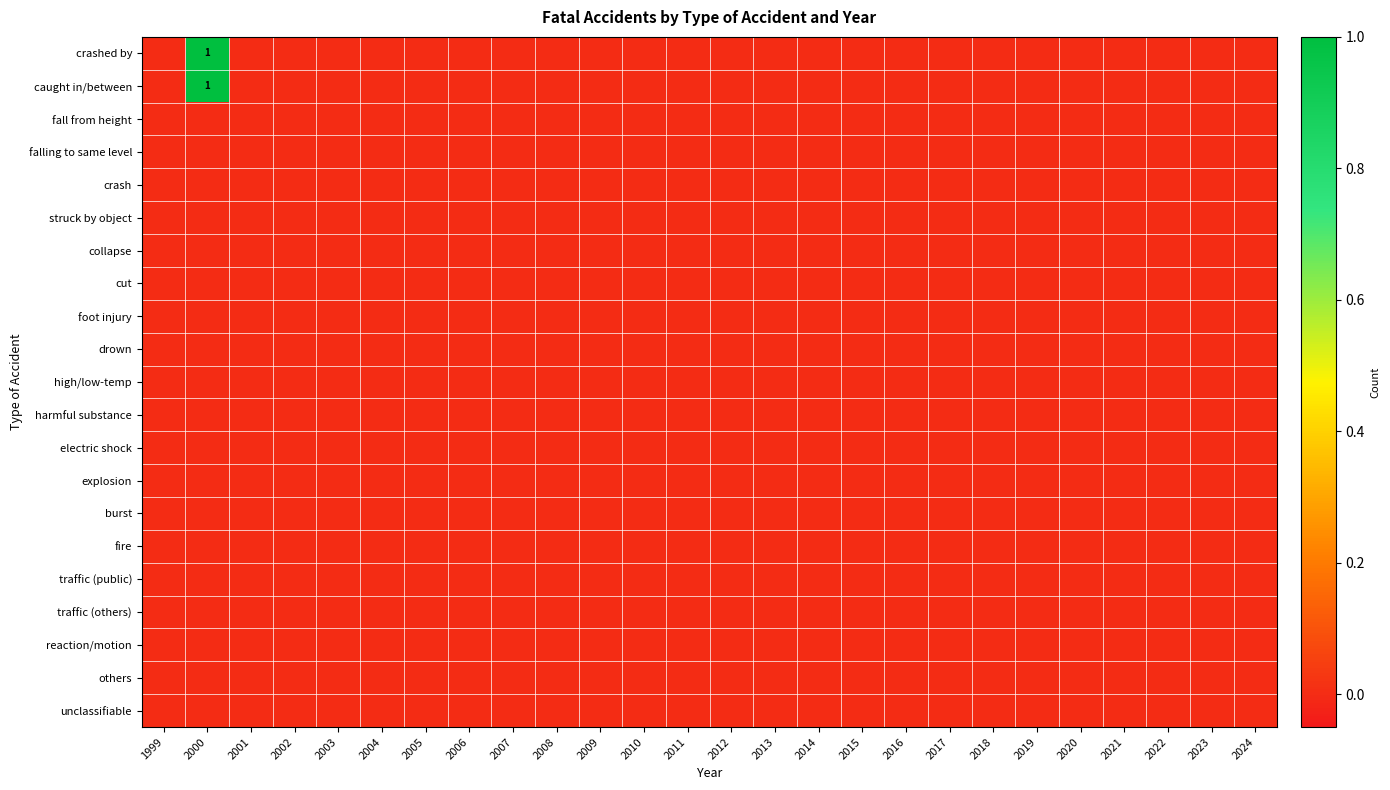

Which series has the largest total across all categories?

crashed by